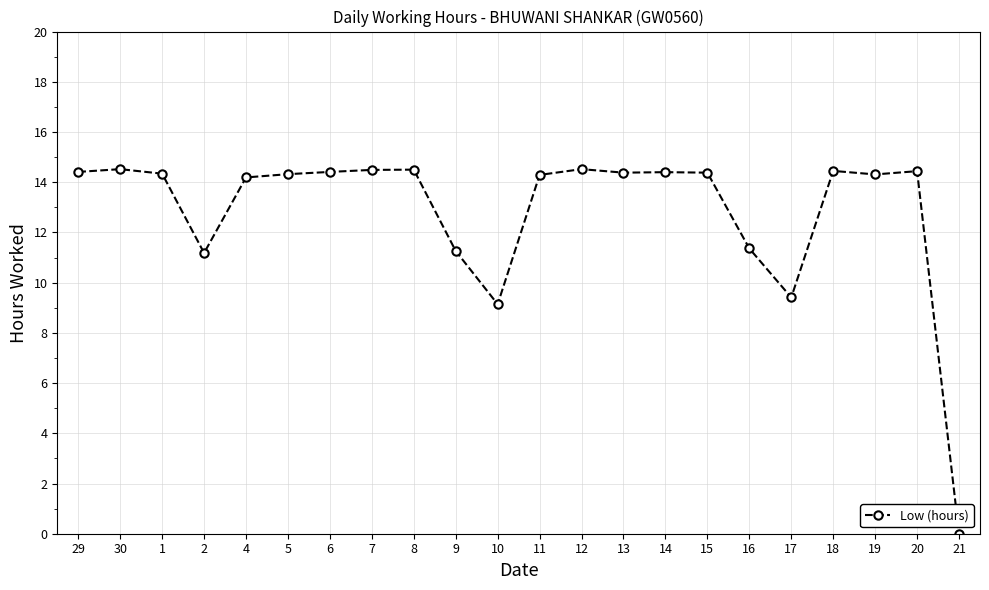

What is the value of the 9th point from the left?

14.5